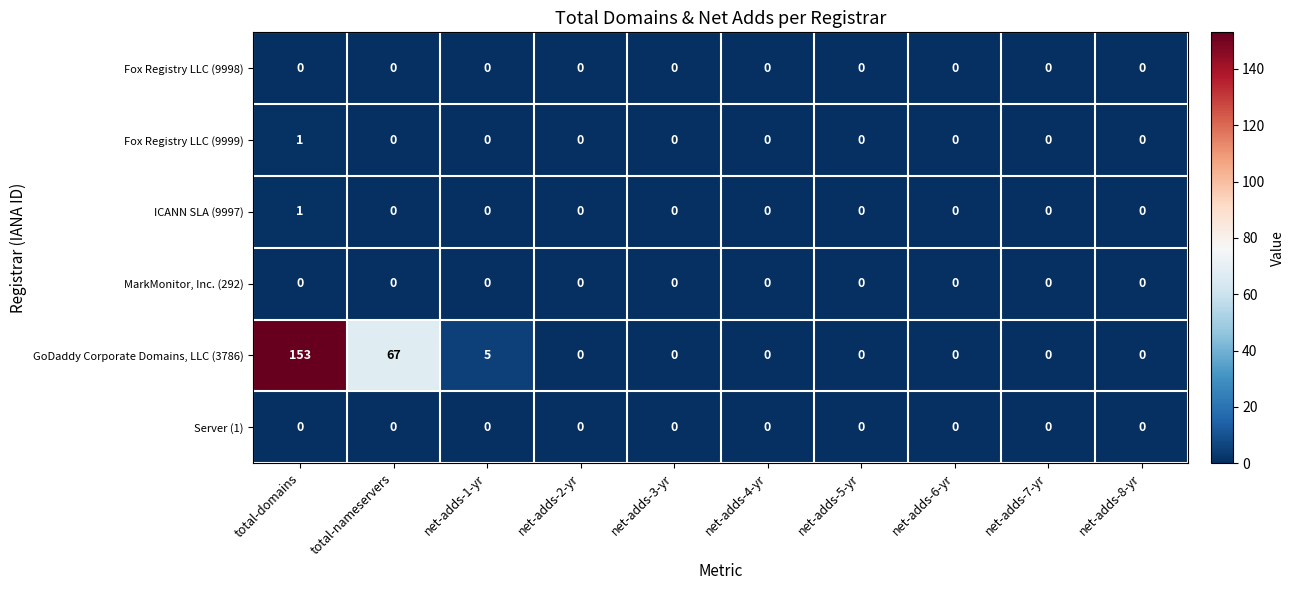

Which series has the largest total across all categories?

GoDaddy Corporate Domains, LLC (3786)